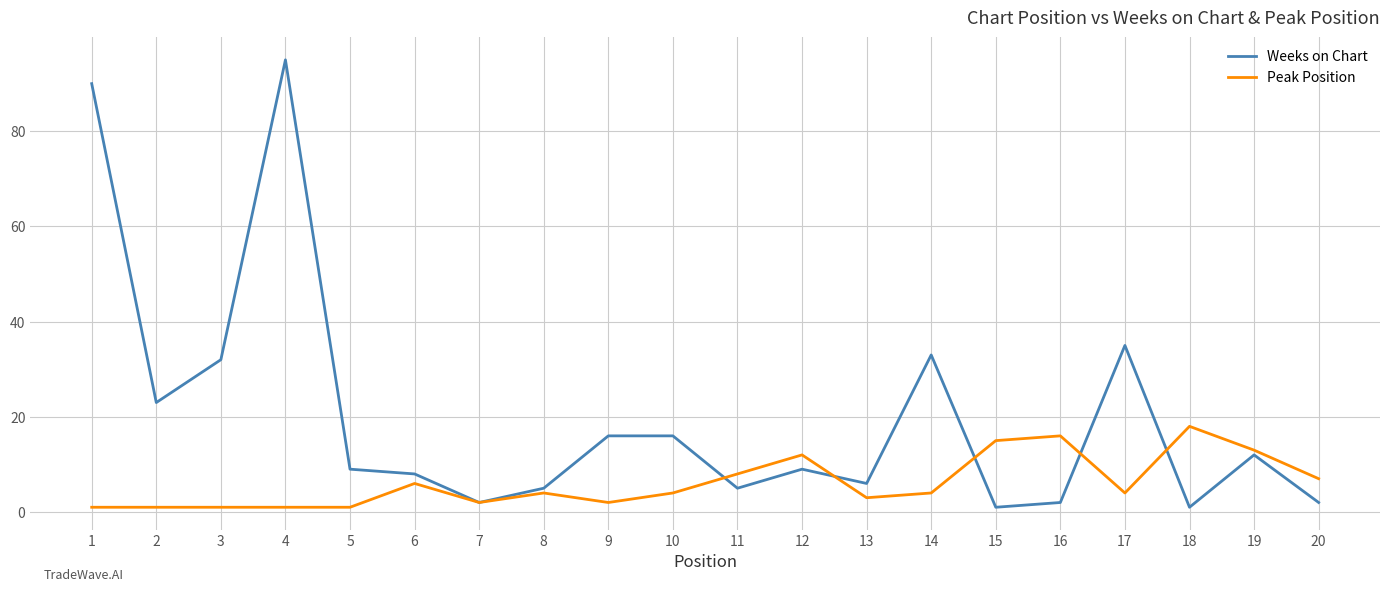

Is the value of Weeks on Chart at 7 greater than the value of Peak Position at 1?

Yes